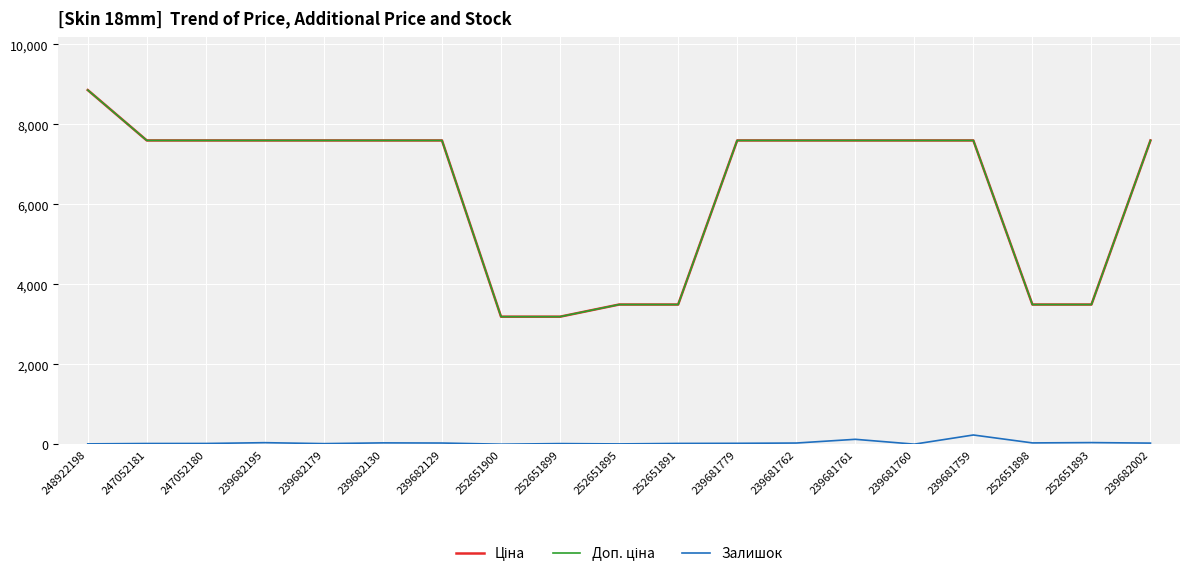

At which category is the sum across all series the highest?

248922198